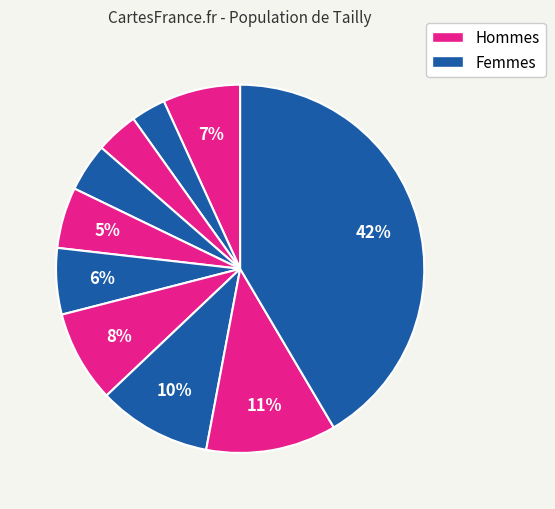

Count the number of slices in the pie.

10